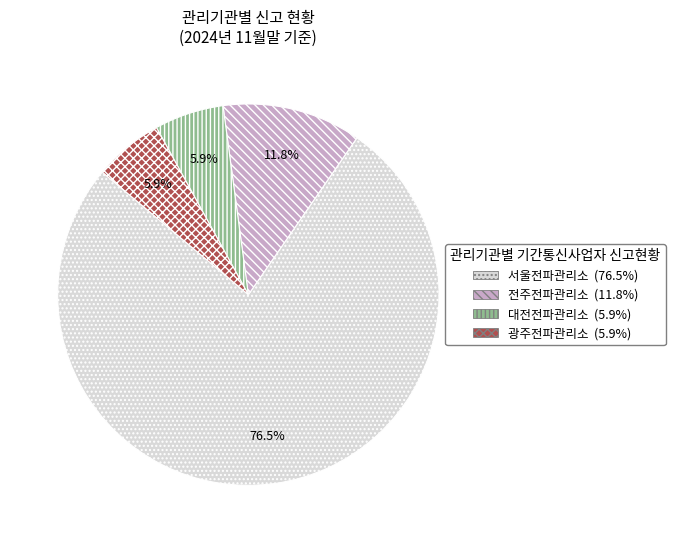

Which slice is the largest?

서울전파관리소